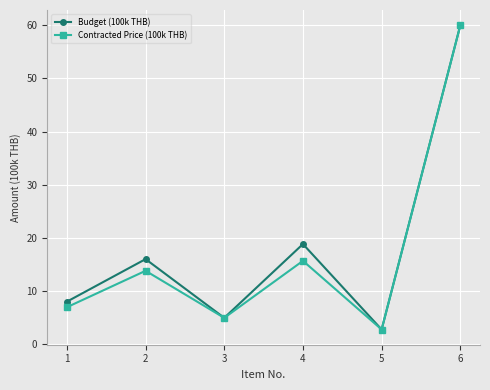

Reading right to left, extract all data points from this chart.

Budget (100k THB): 60.0	2.8	18.8	5.0	16.0	8.0
Contracted Price (100k THB): 60.0	2.8	15.7	5.0	13.8	7.0